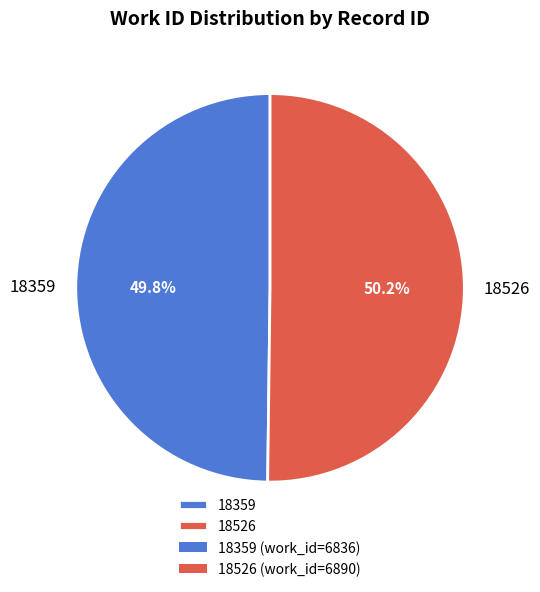

Does any single category account for the majority?

Yes